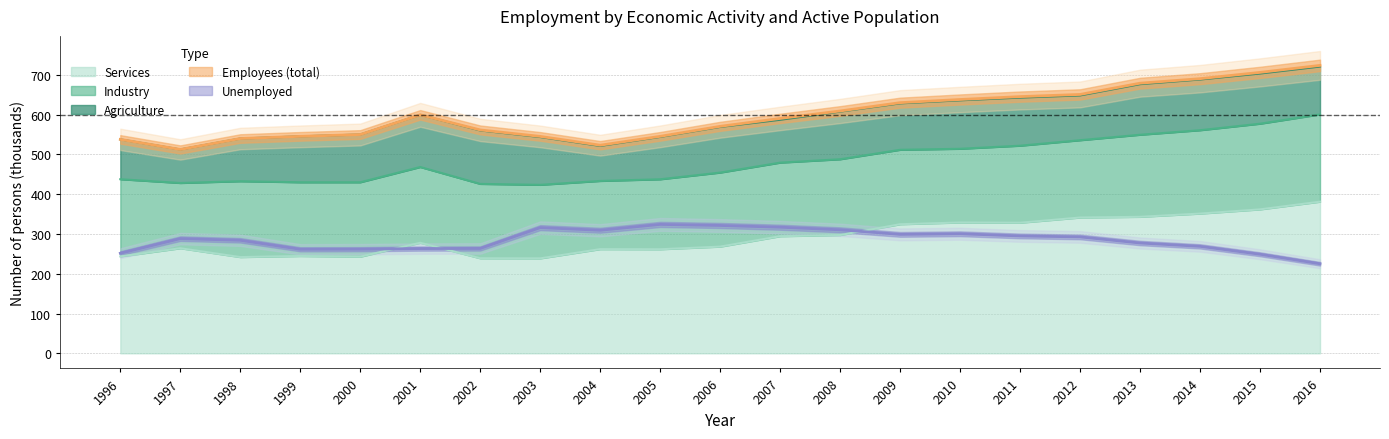

At how many categories does at least one series exceed 413?

21